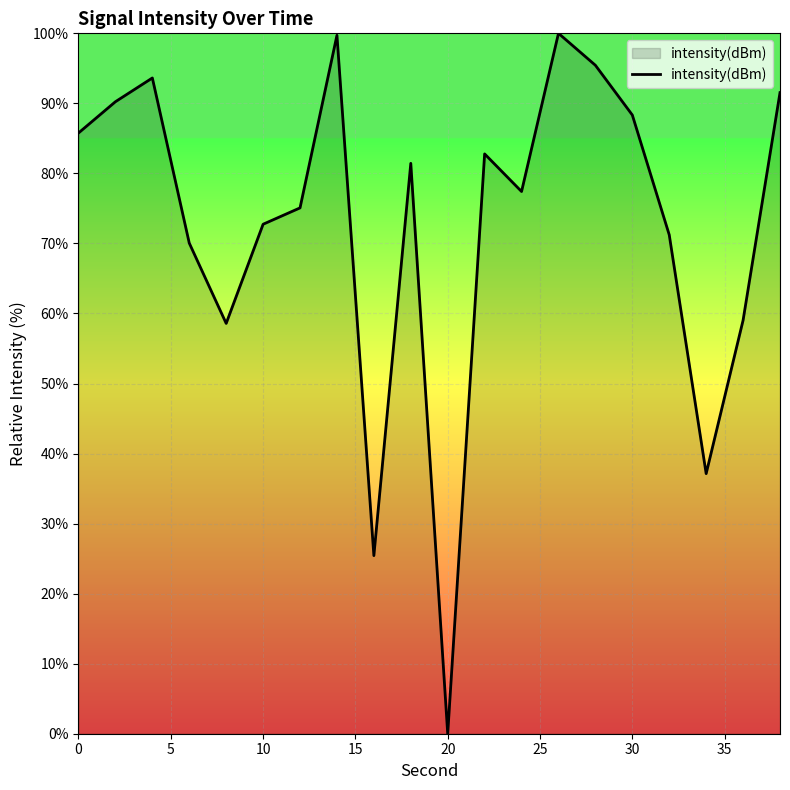

How many lines are shown in the chart?

1